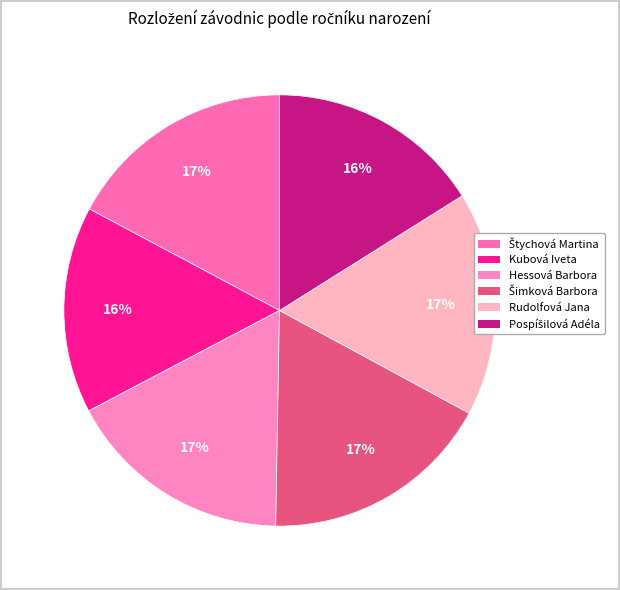

What is the smallest slice in the pie chart?

Kubová Iveta